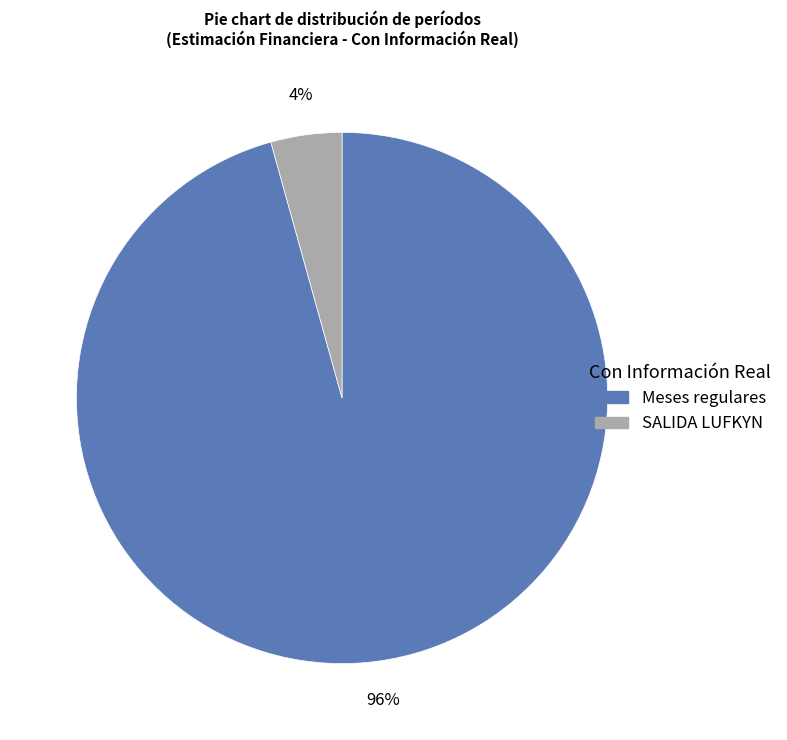

How many slices are in this pie chart?

2